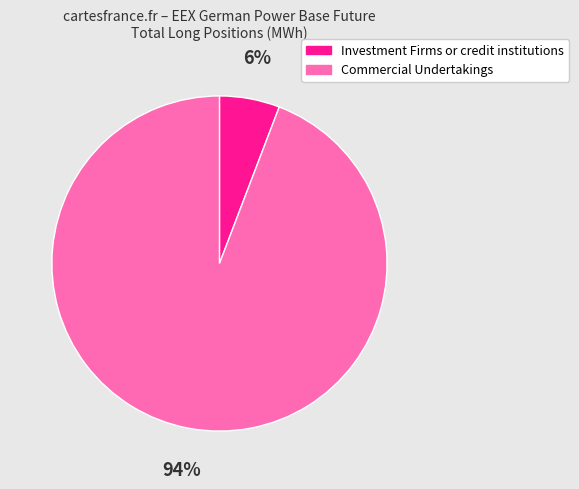

Which has a higher value, Commercial Undertakings or Investment Firms or credit institutions?

Commercial Undertakings